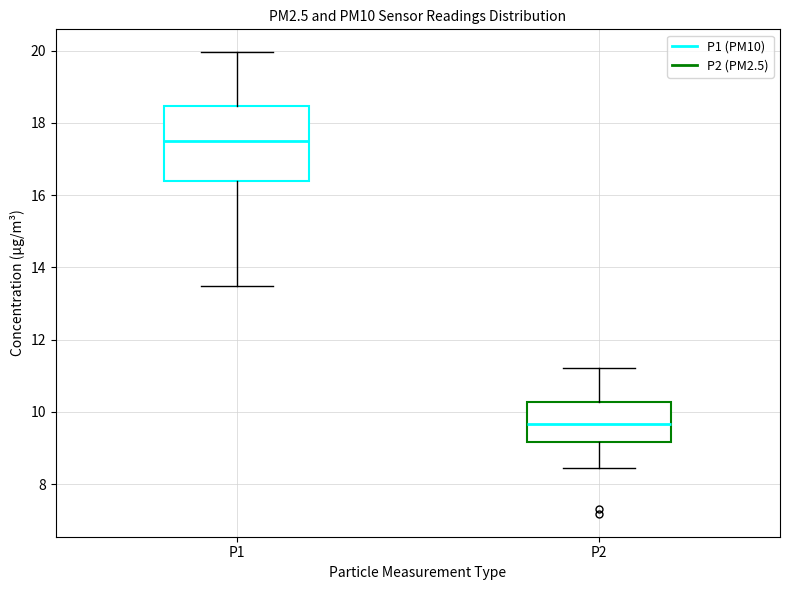

Reading left to right, transcribe this box plot: for each box, give where its median line is, the range the box spans, and where its two whiskers end, as read against the y-axis. The values are not printed on the chart, so give them approximately, as read against the axis.

P1: median 17.6, box 16.4 to 18.4, whiskers 13.4 to 20.0
P2: median 9.6, box 9.2 to 10.2, whiskers 8.4 to 11.2